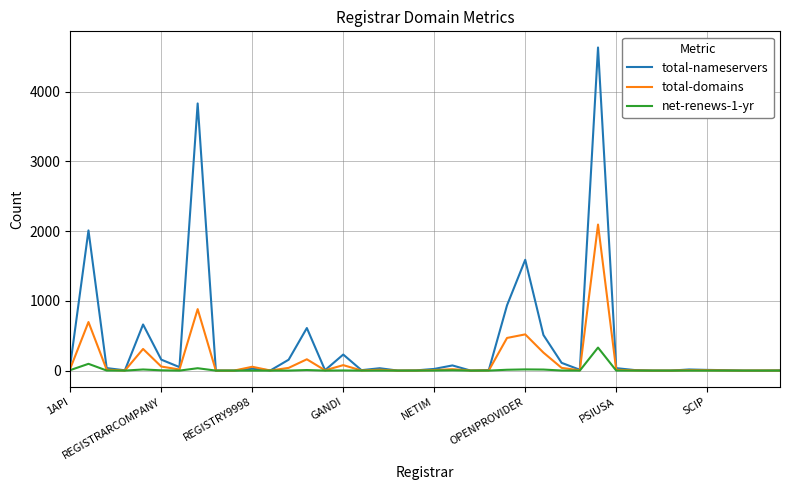

List the series in order of their peak value, highest first.

total-nameservers, total-domains, net-renews-1-yr